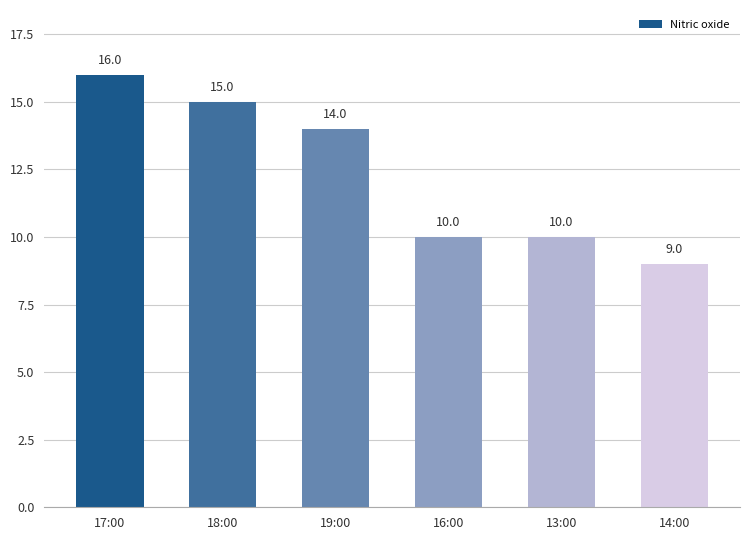

Is it true that the value at 16:00 is 10?

True